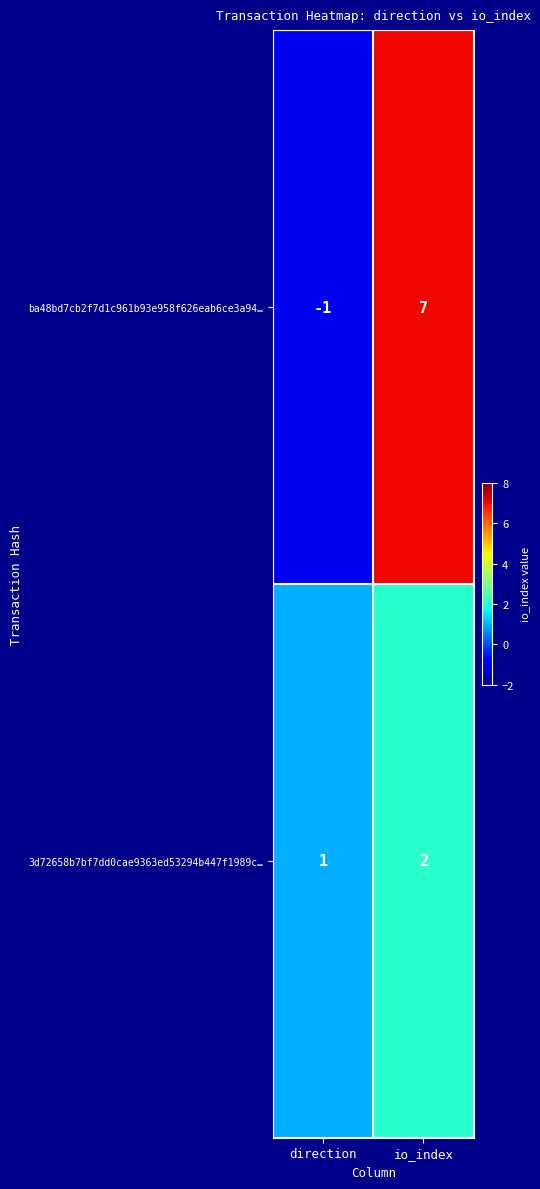

Rank the series at direction from highest to lowest value.

3d72658b7bf7dd0cae9363ed53294b447f1989c…, ba48bd7cb2f7d1c961b93e958f626eab6ce3a94…